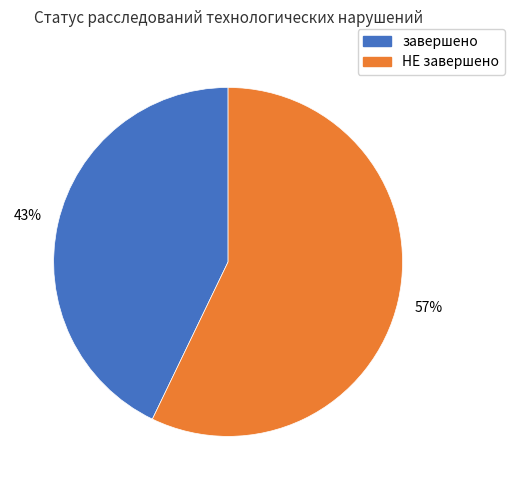

What is the ratio of the value at НЕ завершено to the value at завершено?

1.3